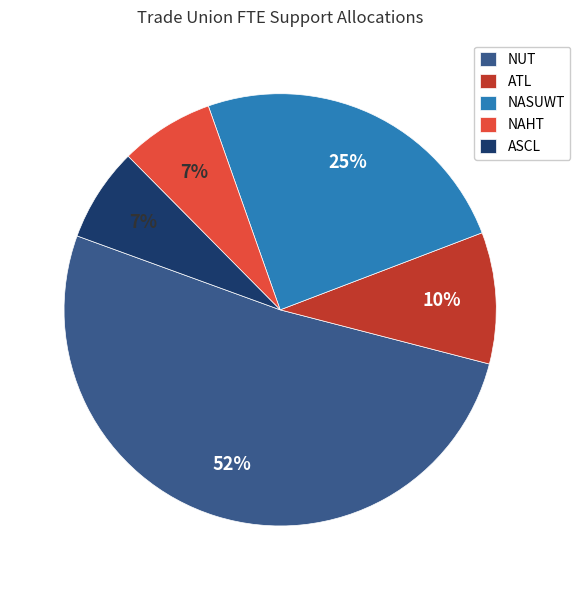

Which category accounts for the majority?

NUT